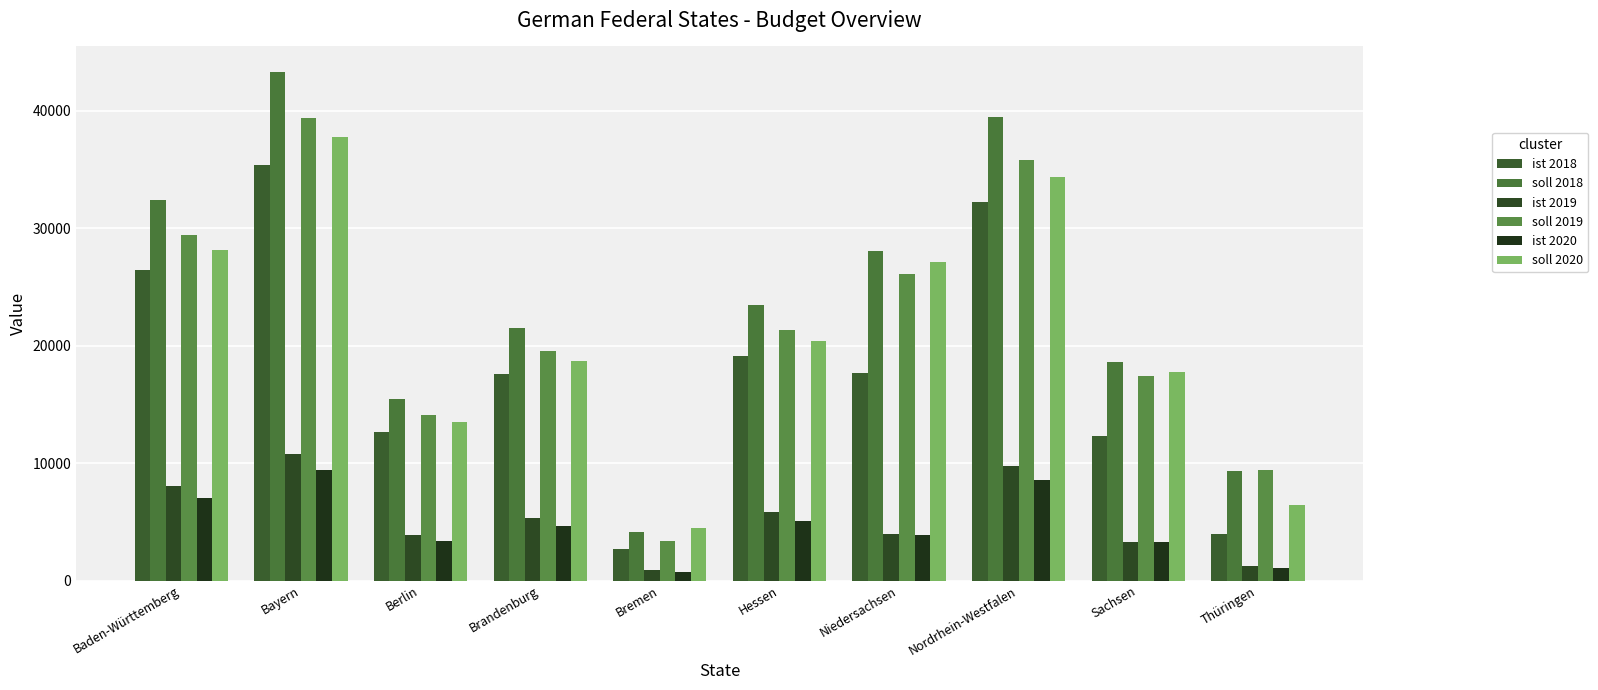

Reading left to right, what are all the values shown in this chart?

ist 2018: 26462.8	35414.3	12652.8	17589.2	2715.7	19165.1	17639.9	32227.6	12329.5	3963.6
soll 2018: 32411.4	43317.9	15481.5	21537.3	4146.3	23467.1	28076.3	39464.0	18600.7	9329.8
ist 2019: 8043.1	10749.7	3841.8	5344.6	874.7	5823.5	3985.7	9793.3	3254.0	1277.0
soll 2019: 29416.6	39389.8	14071.3	19554.8	3399.2	21306.6	26069.4	35828.0	17417.1	9402.2
ist 2020: 7034.3	9419.1	3364.8	4676.1	738.9	5095.0	3920.4	8567.4	3317.3	1078.2
soll 2020: 28184.3	37739.7	13481.8	18735.6	4511.0	20414.0	27106.1	34327.1	17754.7	6472.0